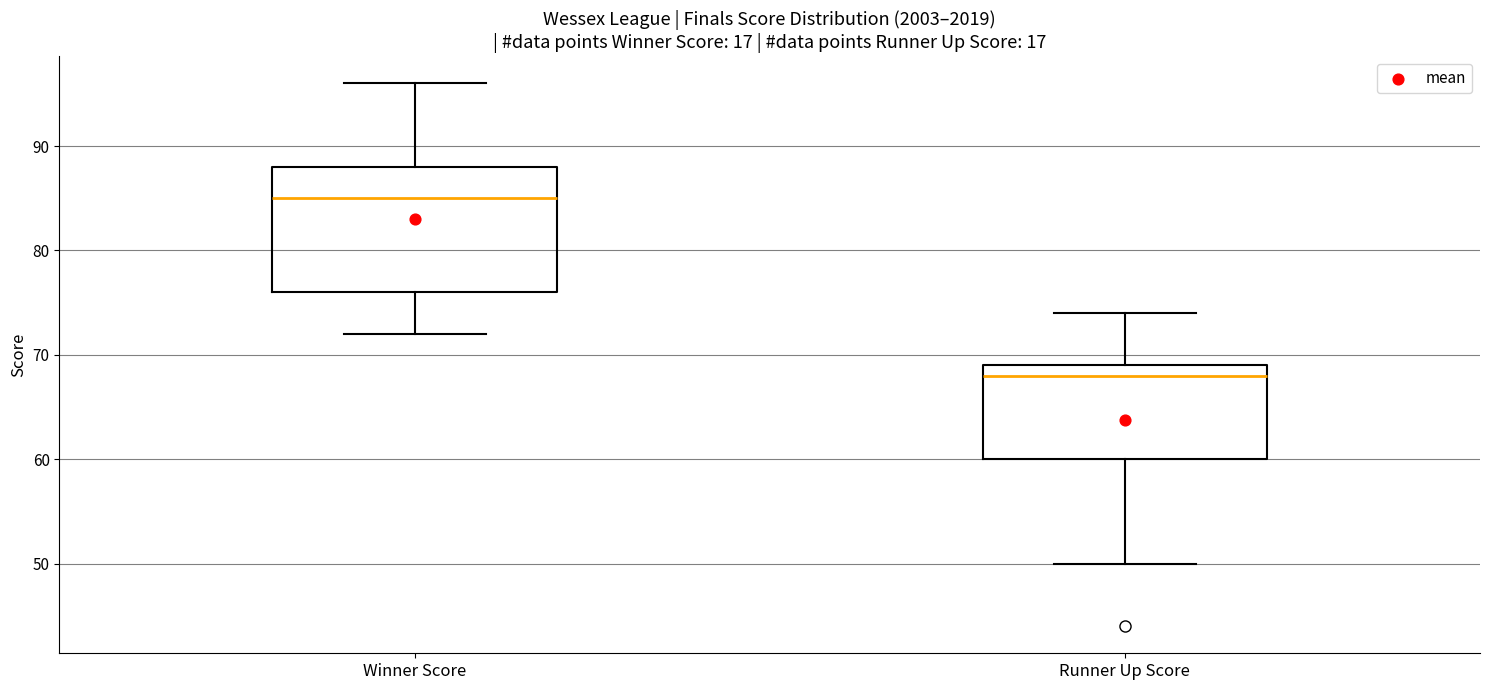

Which box is the tallest, from its lower edge to its upper edge?

Winner Score